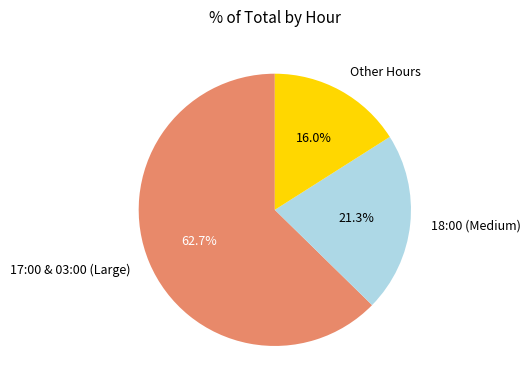

How many segments does this pie chart have?

3